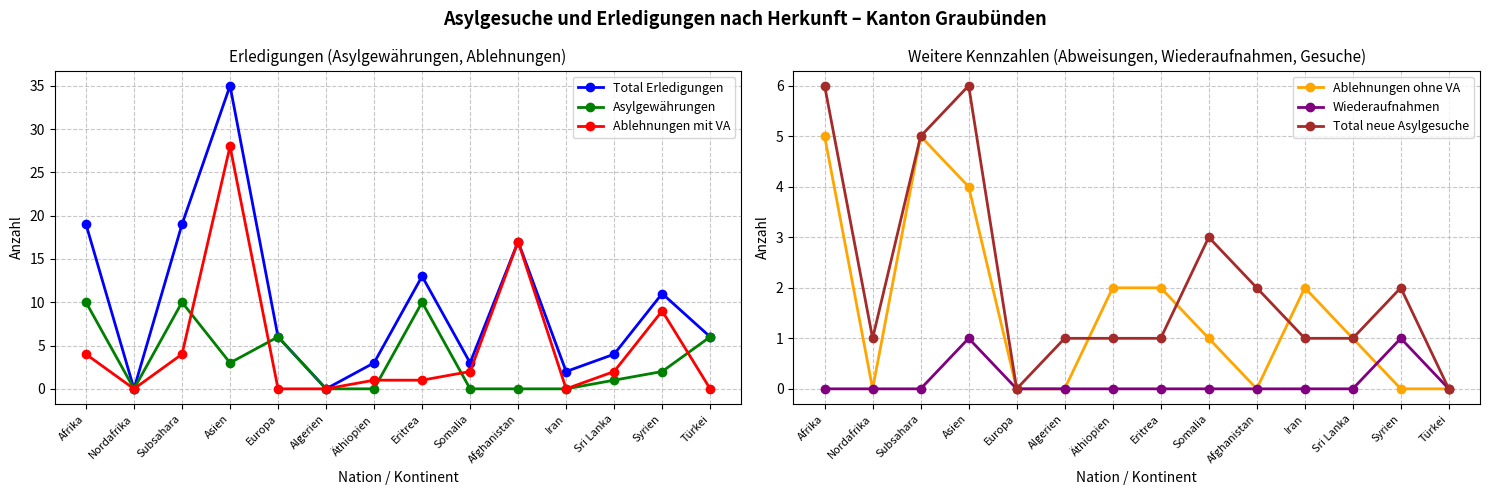

Does the chart display data point markers on the line(s)?

Yes